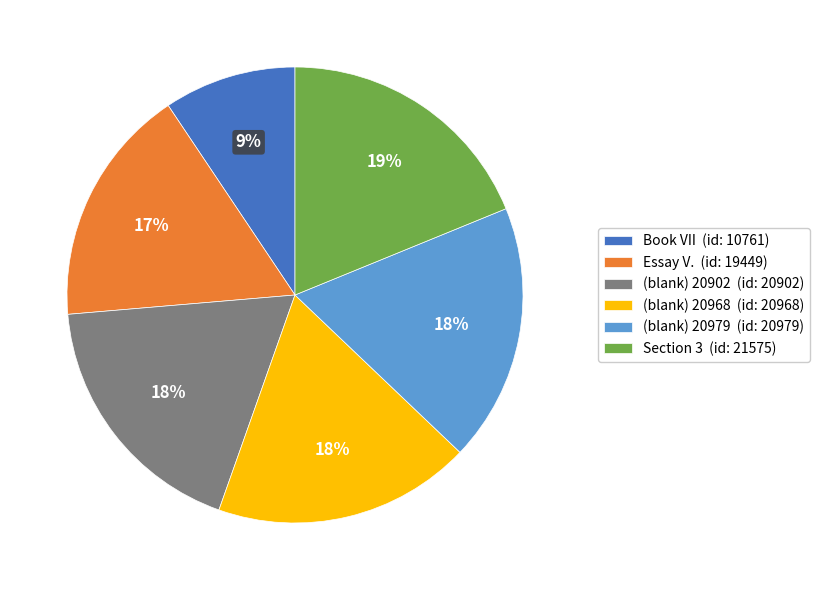

Do Essay V. (id: 19449) and (blank) 20979 (id: 20979) together represent more than half of the pie?

No